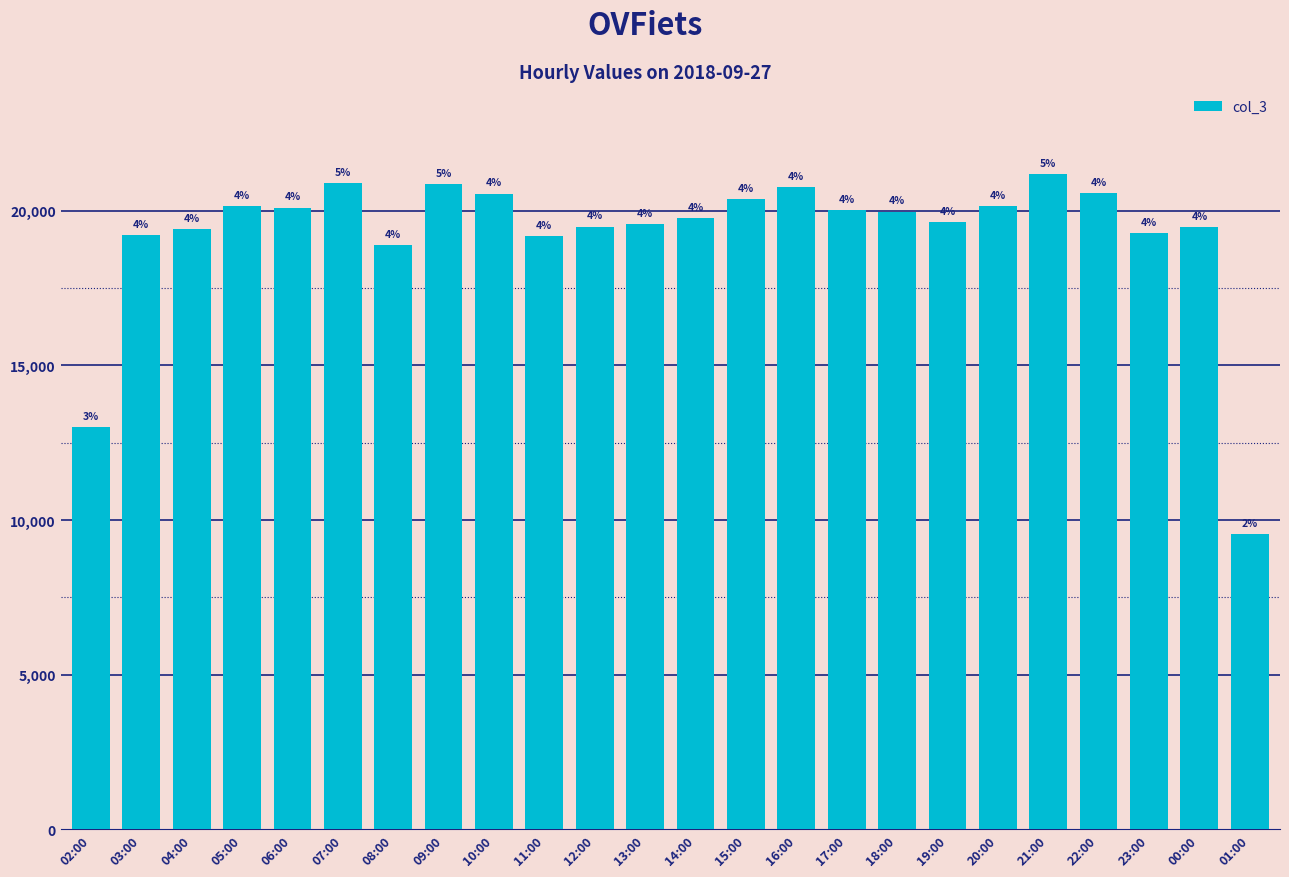

What is the minimum value shown in the chart?

9535